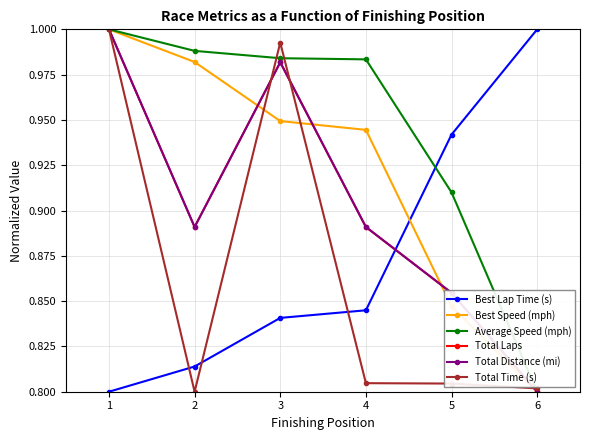

Is this an area chart (filled region under the line)?

No